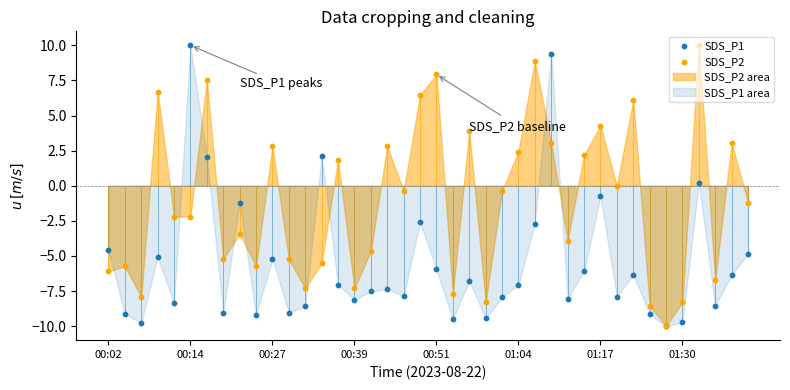

Which series has the largest Y range (max minus min)?

SDS_P1